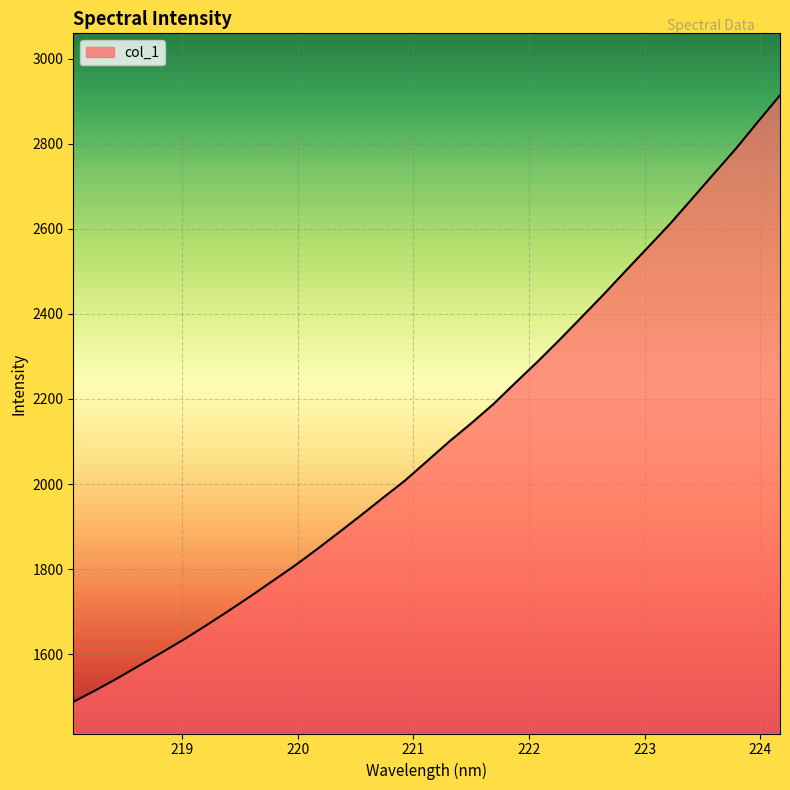

What is the smallest value displayed?

1487.5